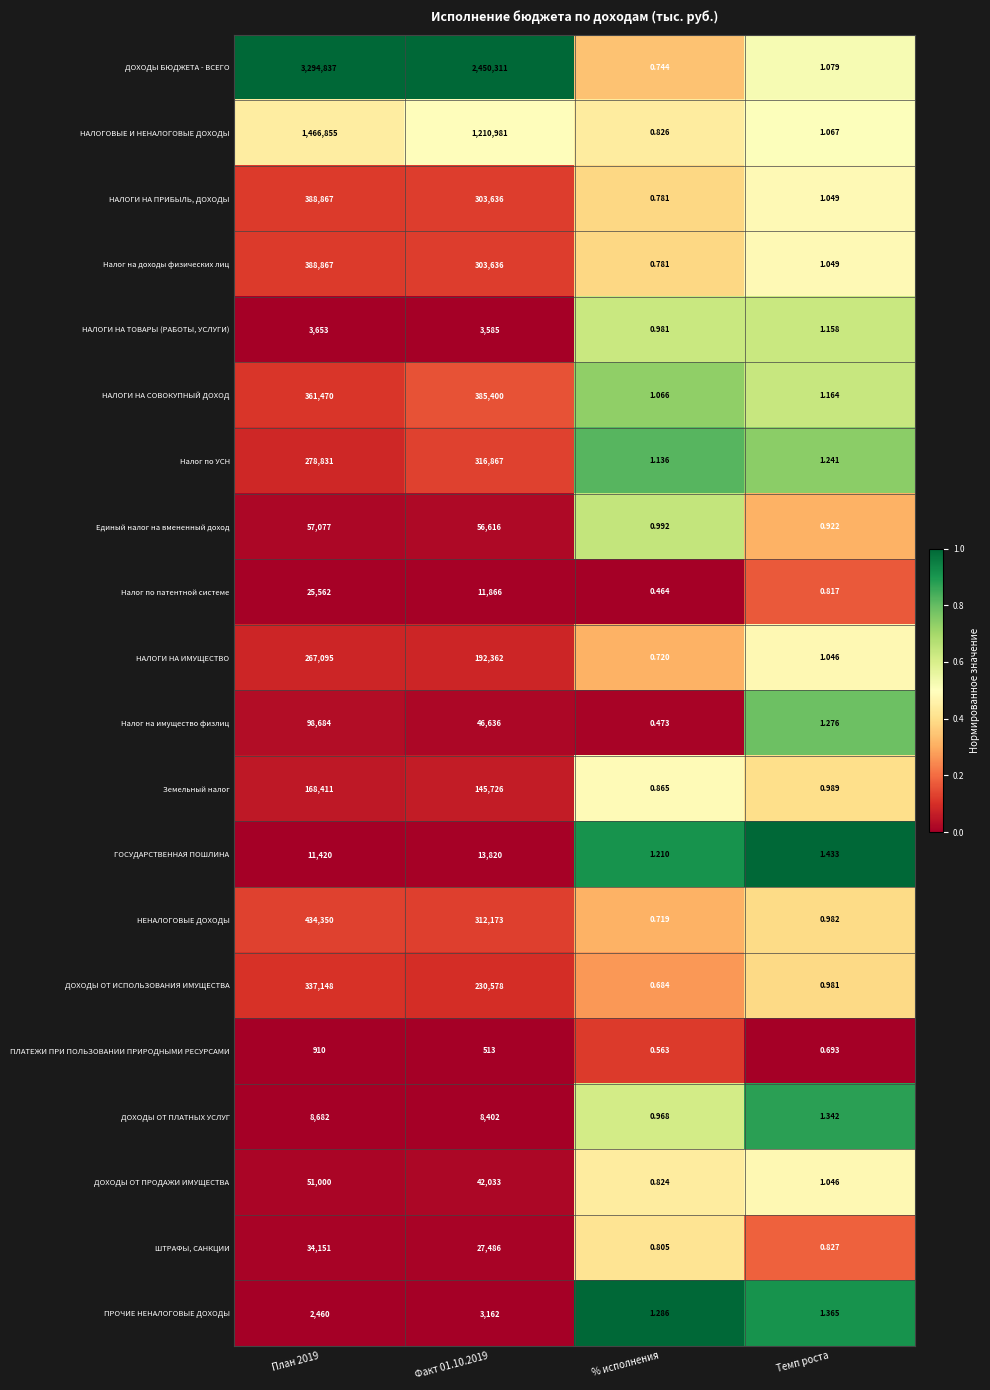

Is the value of Налог на имущество физлиц at План 2019 greater than the value of ДОХОДЫ ОТ ИСПОЛЬЗОВАНИЯ ИМУЩЕСТВА at План 2019?

No